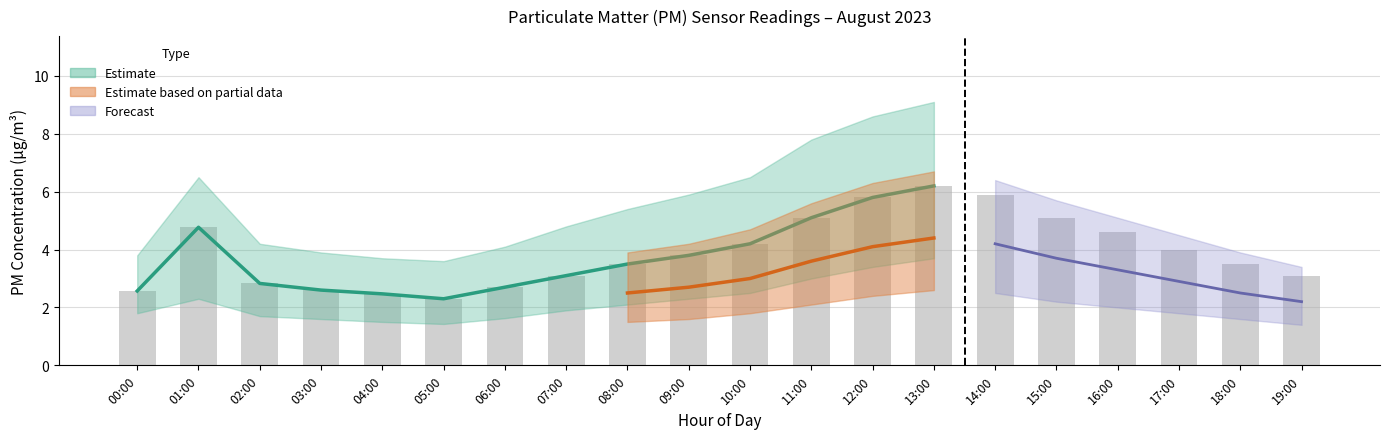

What is the greatest value displayed?

6.2